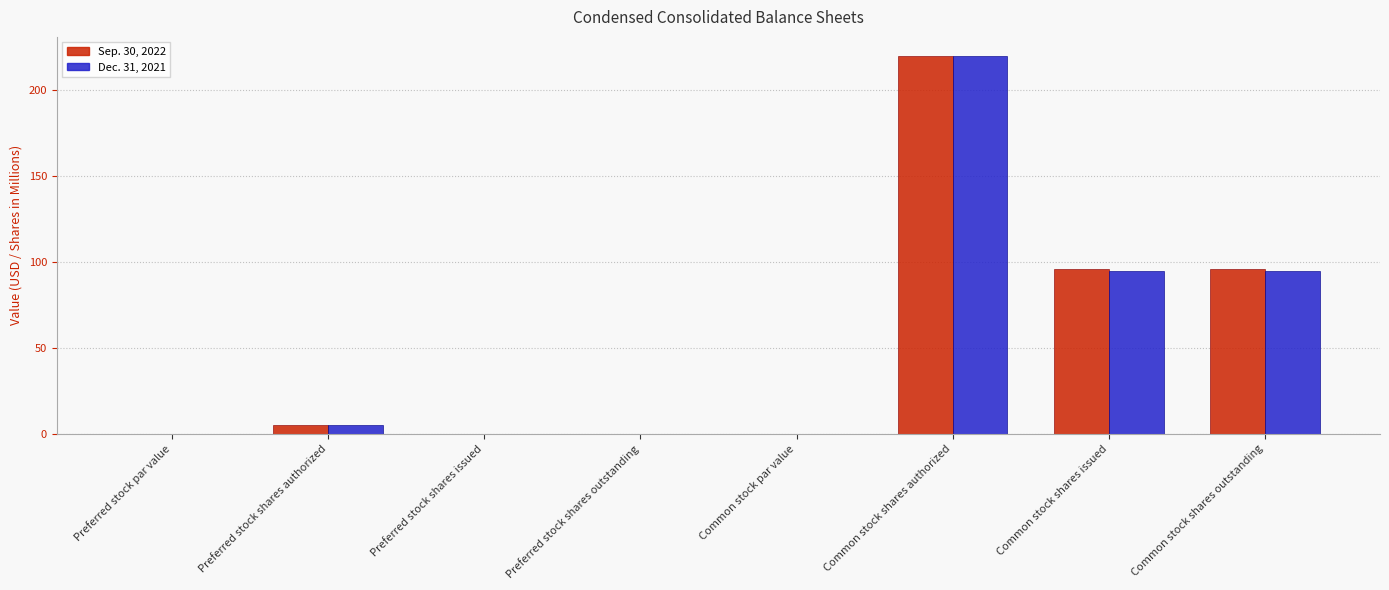

What is the highest value of the Sep. 30, 2022 series?

220.0